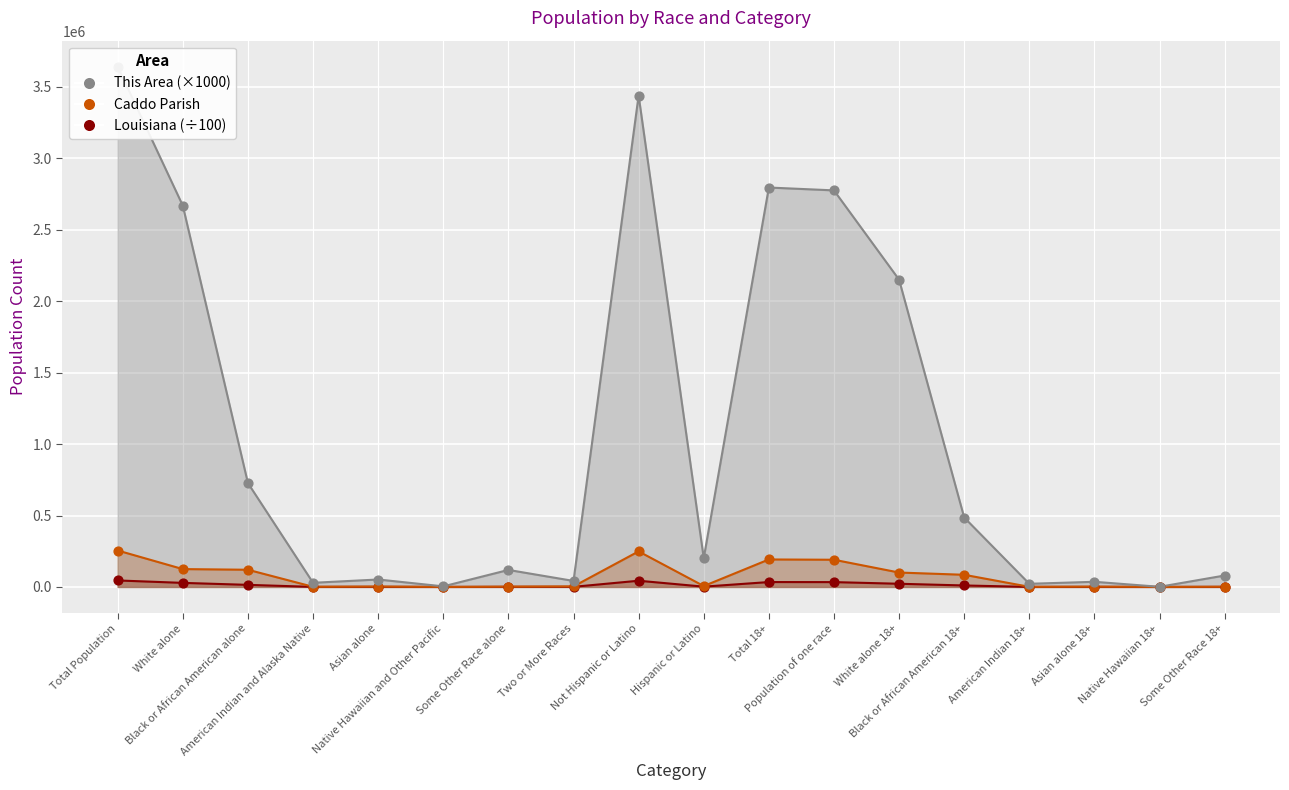

At how many categories does at least one series exceed 2392096?

5